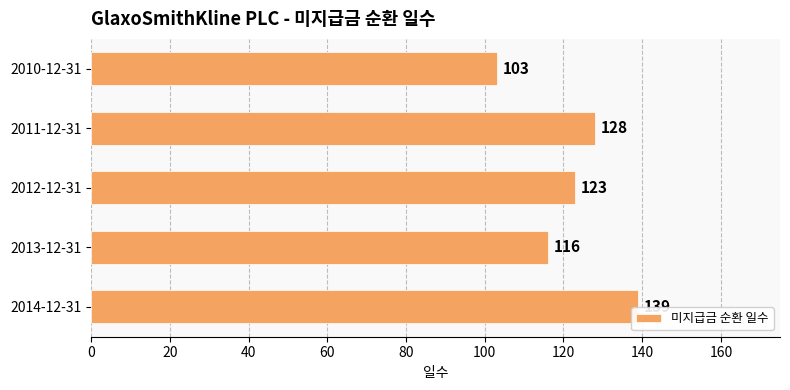

What is the average value?

122